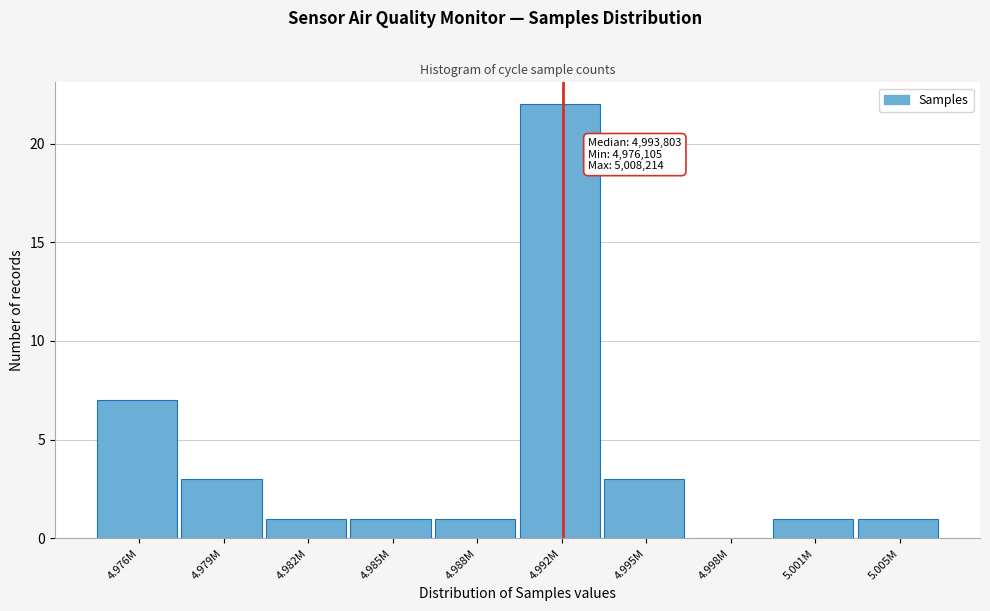

Reading left to right, transcribe all the data shown in this chart.

4.976M=7	4.979M=3	4.982M=1	4.985M=1	4.988M=1	4.992M=22	4.995M=3	4.998M=0	5.001M=1	5.005M=1